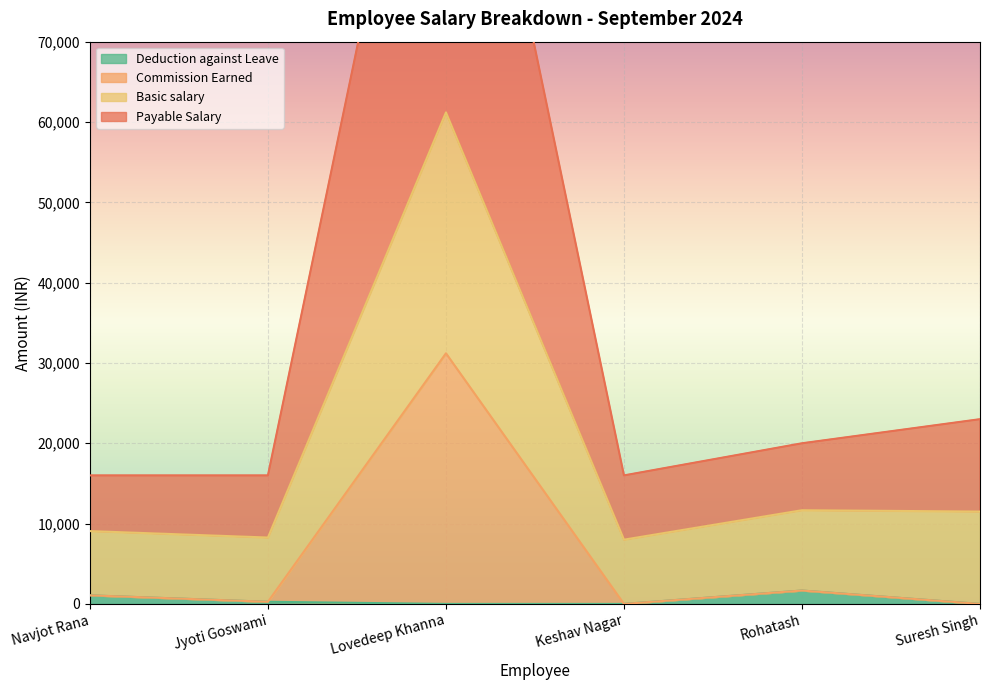

At which label is Deduction against Leave closest to 833?

Navjot Rana